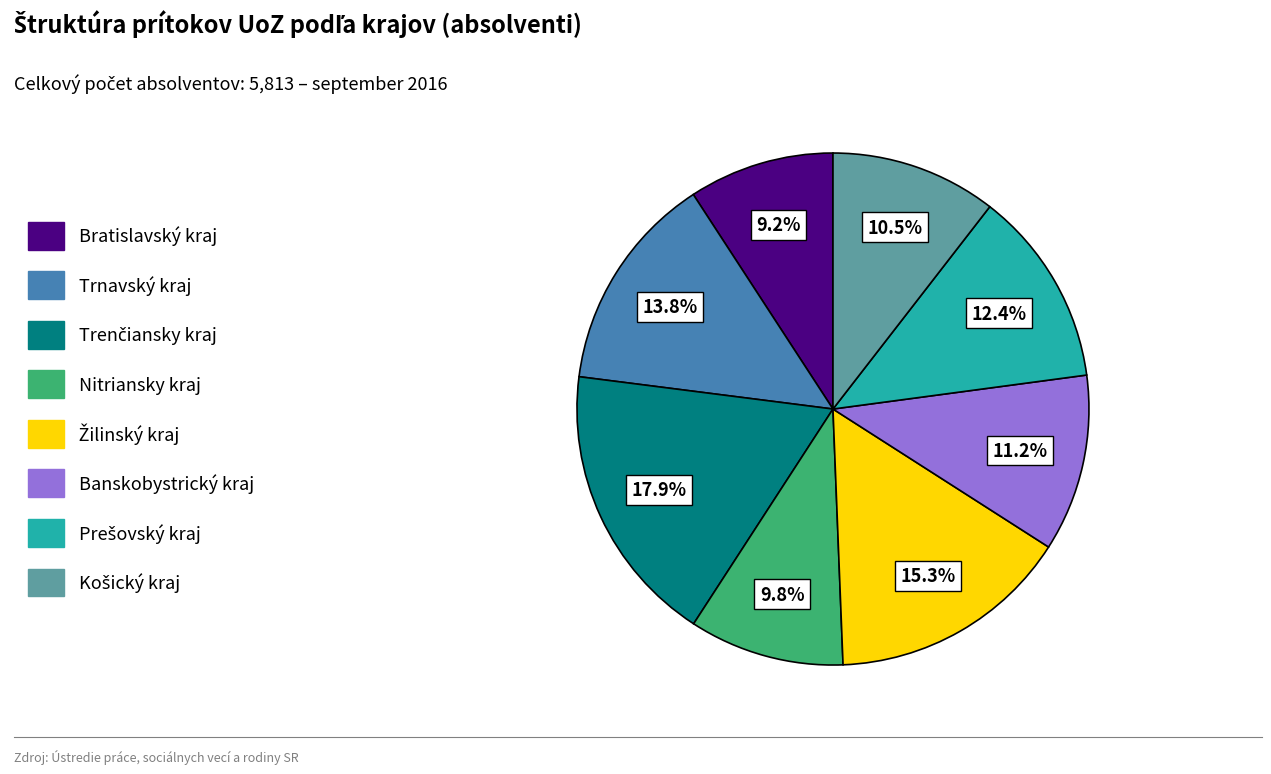

Is there a majority slice in this chart?

No